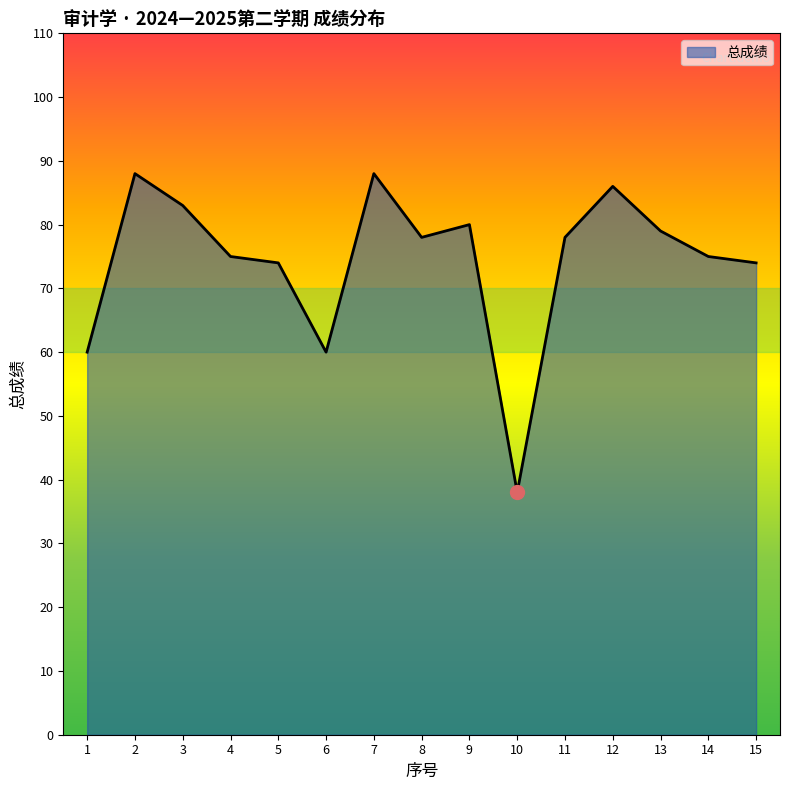

What is the average value?

74